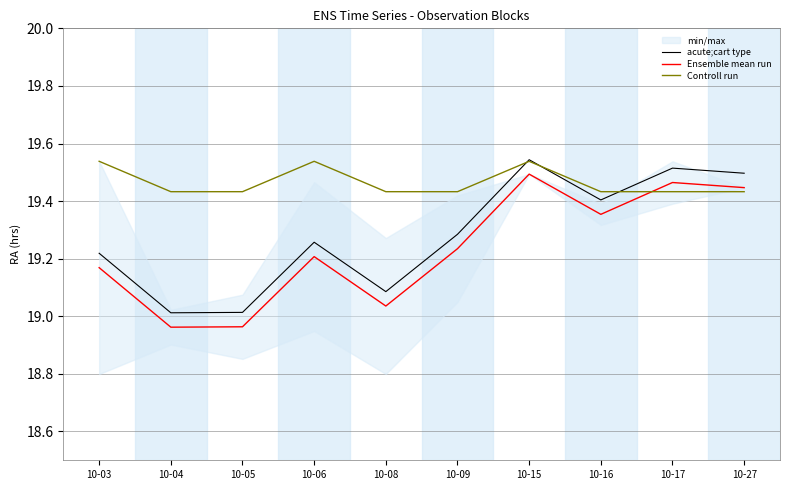

At how many categories does at least one series exceed 19?

10